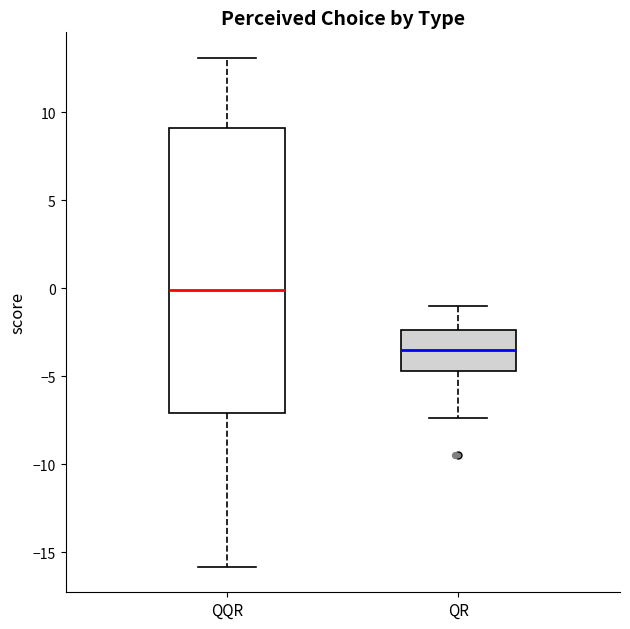

Reading left to right, read every box against the y-axis: the position of its median line, the range the box covers, and the ends of its whiskers. The values are not printed on the chart, so give them approximately, as read against the axis.

QQR: median 0.0, box -7.0 to 9.0, whiskers -16.0 to 13.0
QR: median -3.5, box -4.5 to -2.5, whiskers -7.5 to -1.0